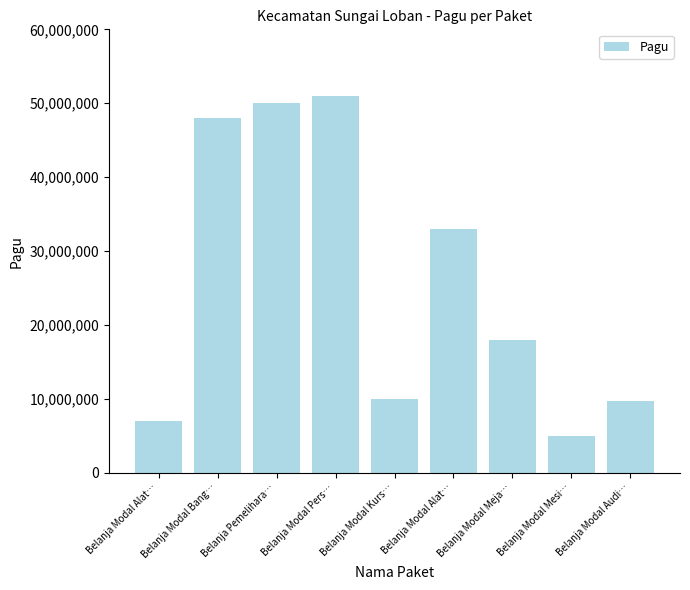

Count the number of categories in the chart.

9